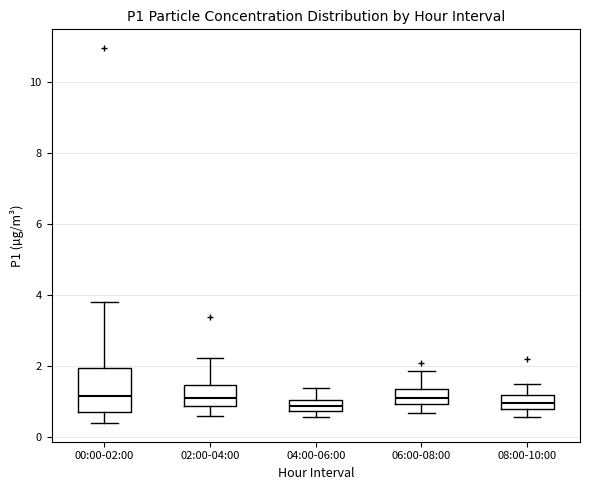

Reading left to right, transcribe this box plot: for each box, give where its median line is, the range the box spans, and where its two whiskers end, as read against the y-axis. The values are not printed on the chart, so give them approximately, as read against the axis.

00:00-02:00: median 1.2, box 0.8 to 2.0, whiskers 0.4 to 3.8
02:00-04:00: median 1.2, box 0.8 to 1.4, whiskers 0.6 to 2.2
04:00-06:00: median 0.8 (inside the box), box 0.8 to 1.0, whiskers 0.6 to 1.4
06:00-08:00: median 1.2, box 1.0 to 1.4, whiskers 0.6 to 1.8
08:00-10:00: median 1.0, box 0.8 to 1.2, whiskers 0.6 to 1.6